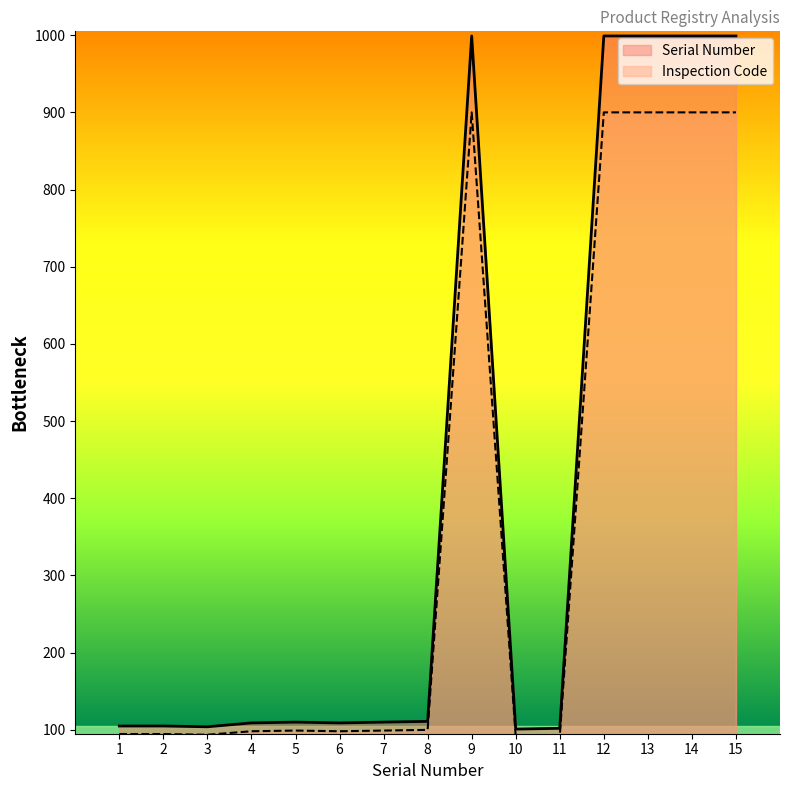

How many values are below 110?

7